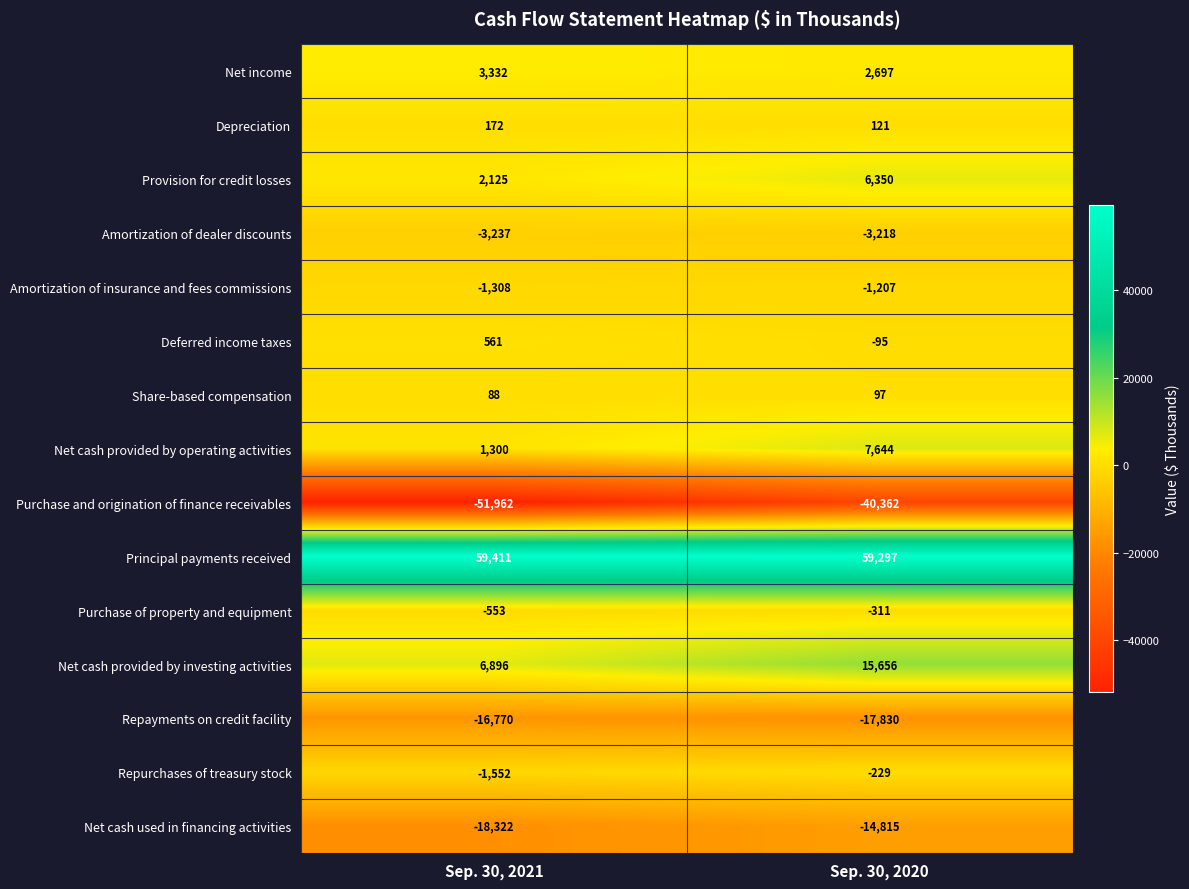

What is the spread (max minus min) of values at Sep. 30, 2020?

99659